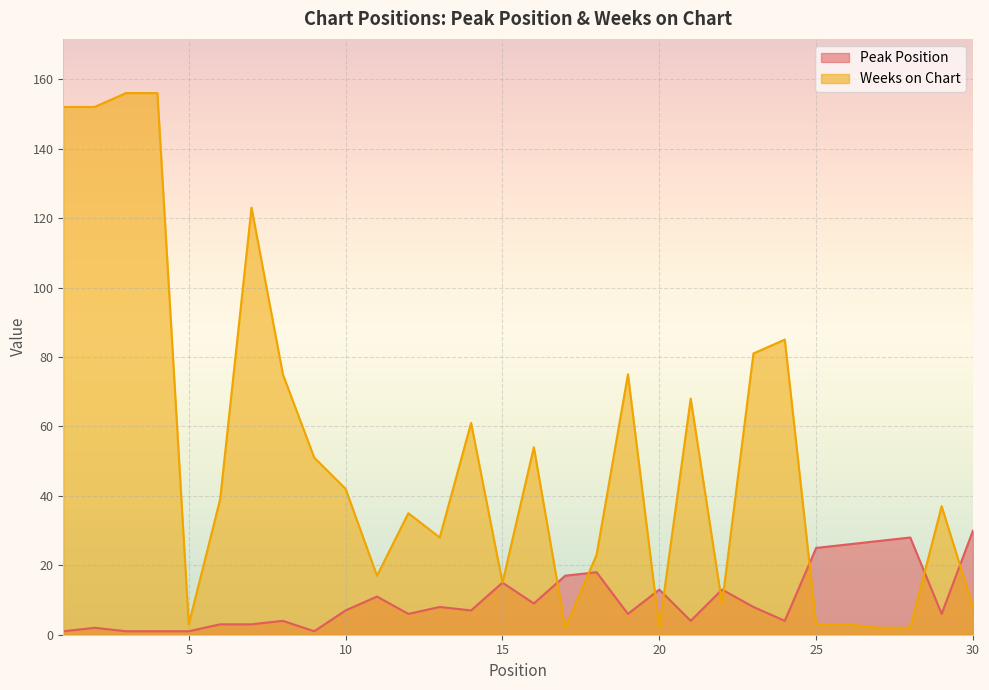

Is the value of Peak Position at 20 greater than the value of Weeks on Chart at 16?

No